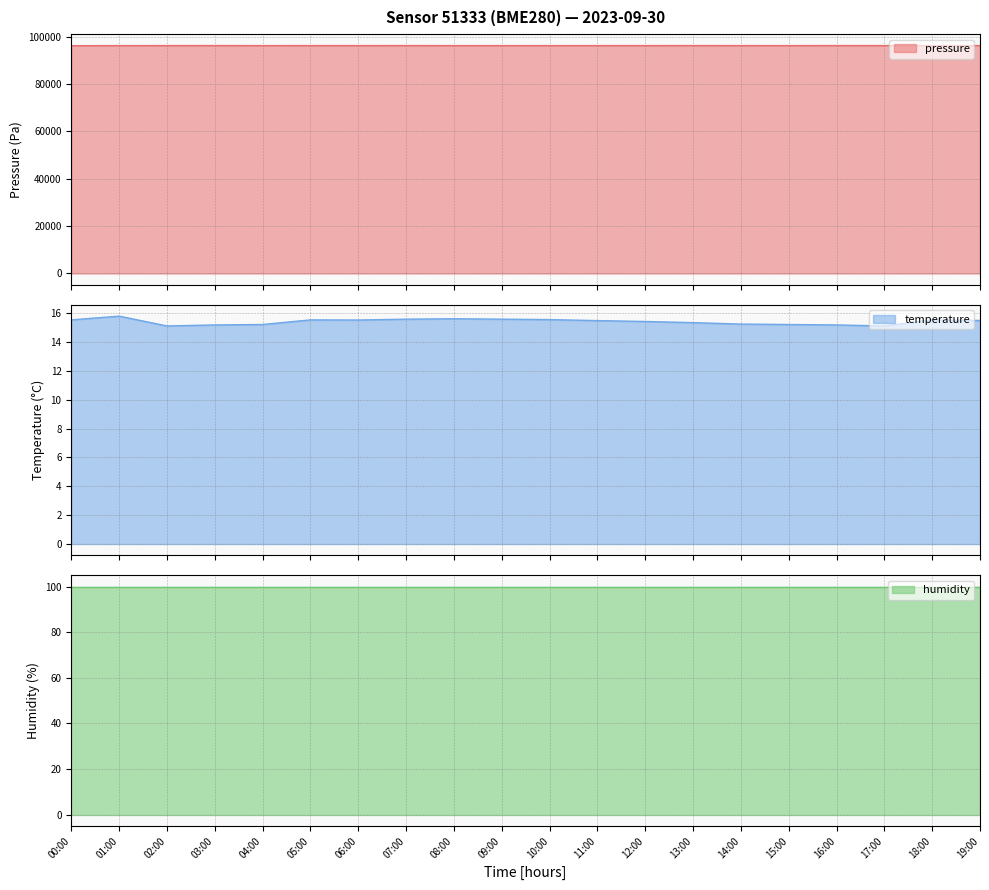

Between 08:00 and 04:00, which is larger?

04:00